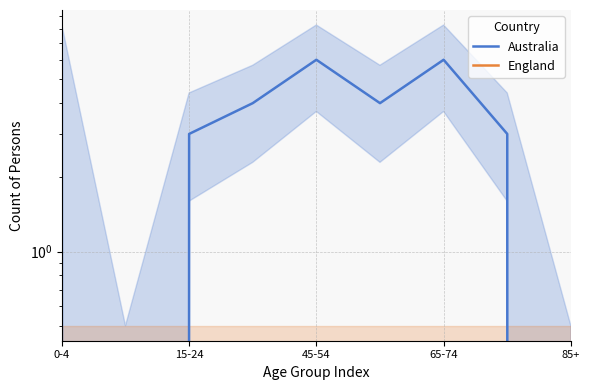

At which category does the chart reach its minimum across all series?

15-24